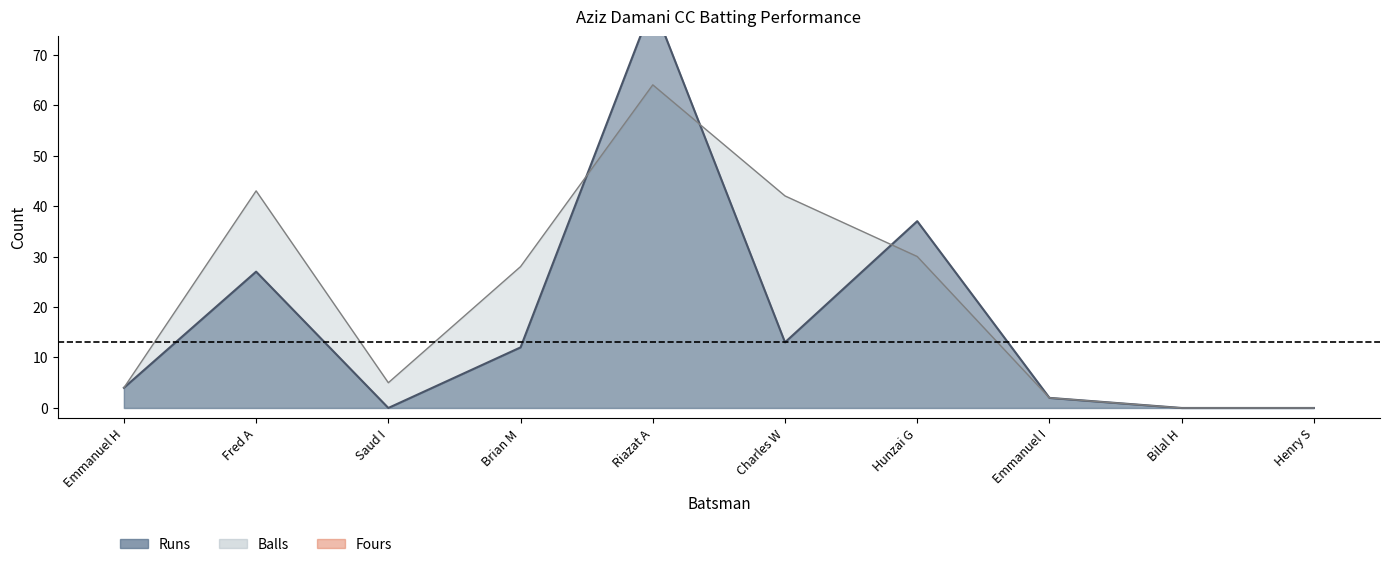

What value does the Balls (line) series have at Fred A, to the nearest 5?

45